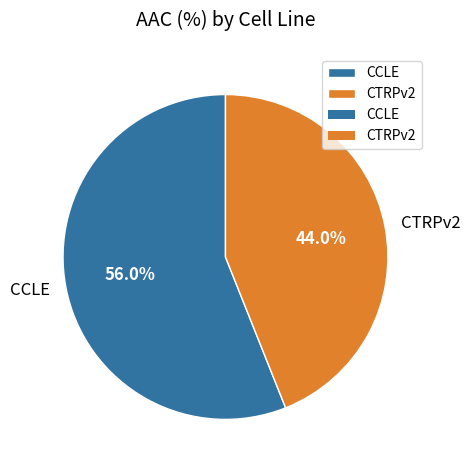

What percentage is the CCLE slice, to the nearest percent?

56%